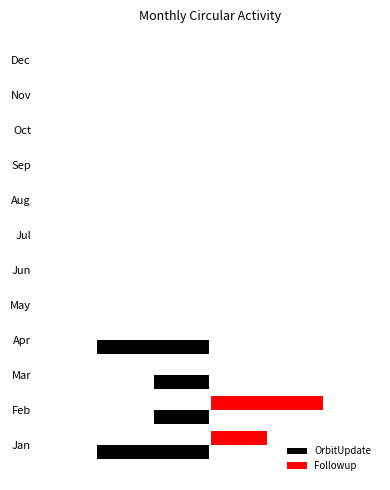

What are all the series names shown in the legend?

OrbitUpdate, Followup